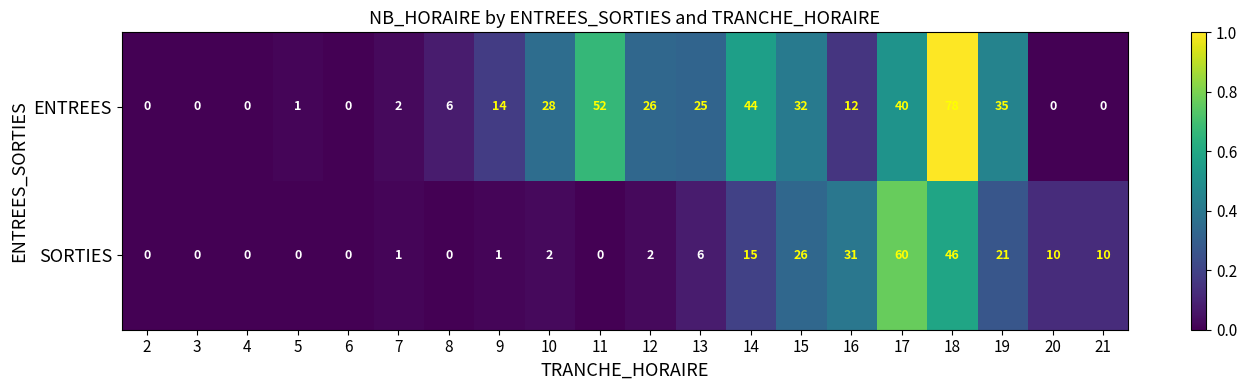

Which series changed the most between 3 and 17?

SORTIES